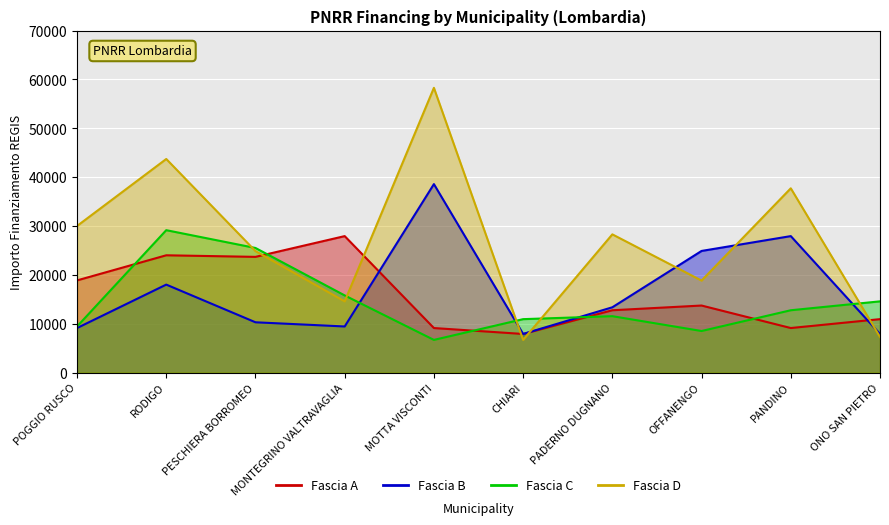

What is the difference between the highest and lowest values at PESCHIERA BORROMEO?

15210